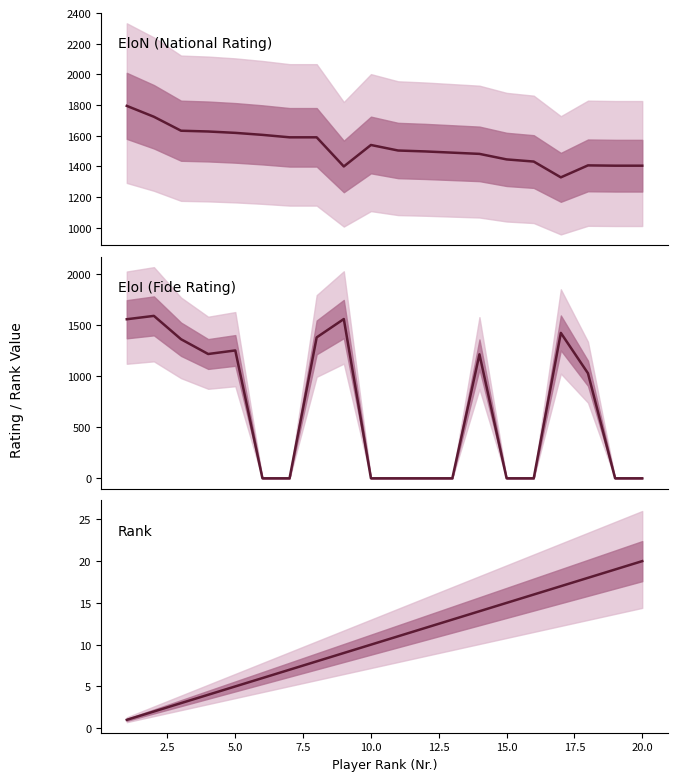

Rank the series at 15.0 from highest to lowest value.

EloN (National Rating), Rank, EloI (Fide Rating)